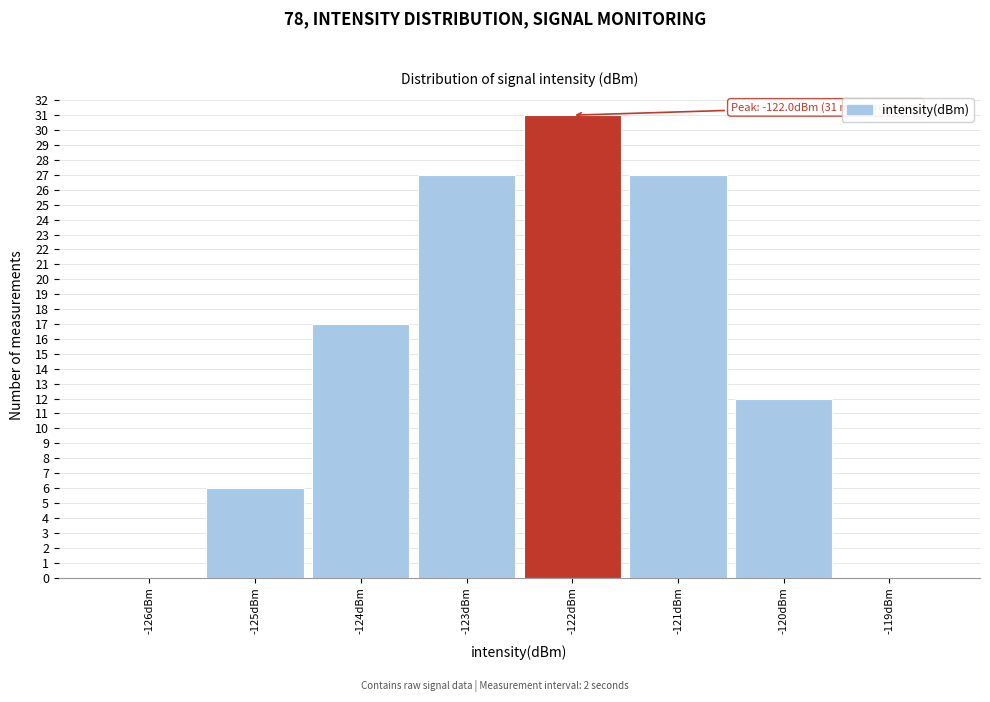

Over which range of the x-axis is the bar tallest?

-122.5 to -121.5